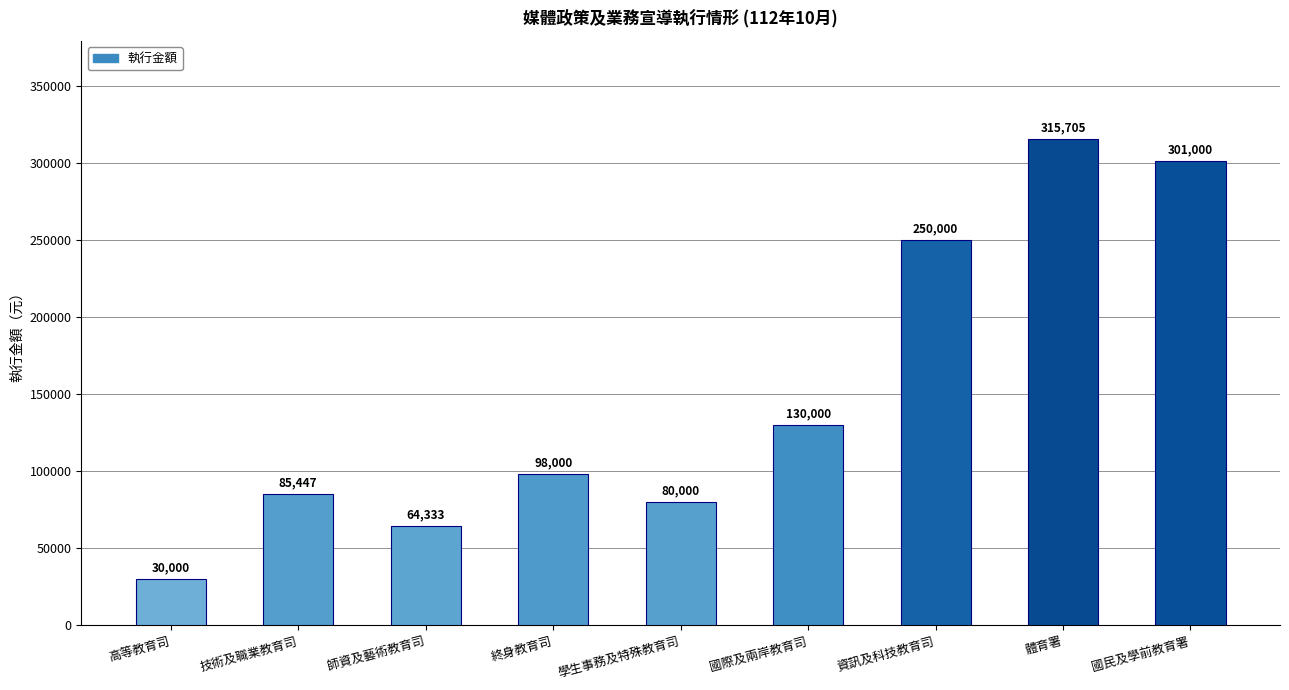

What is the label of the 9th bar from the right?

高等教育司